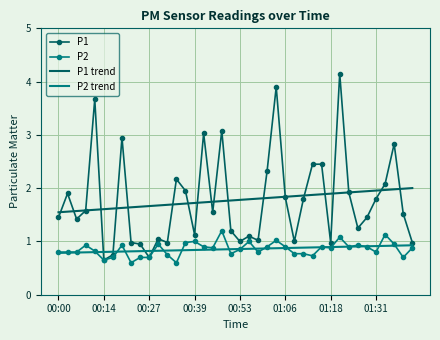

What is the difference between the maximum and minimum values in the P2 series?

0.6